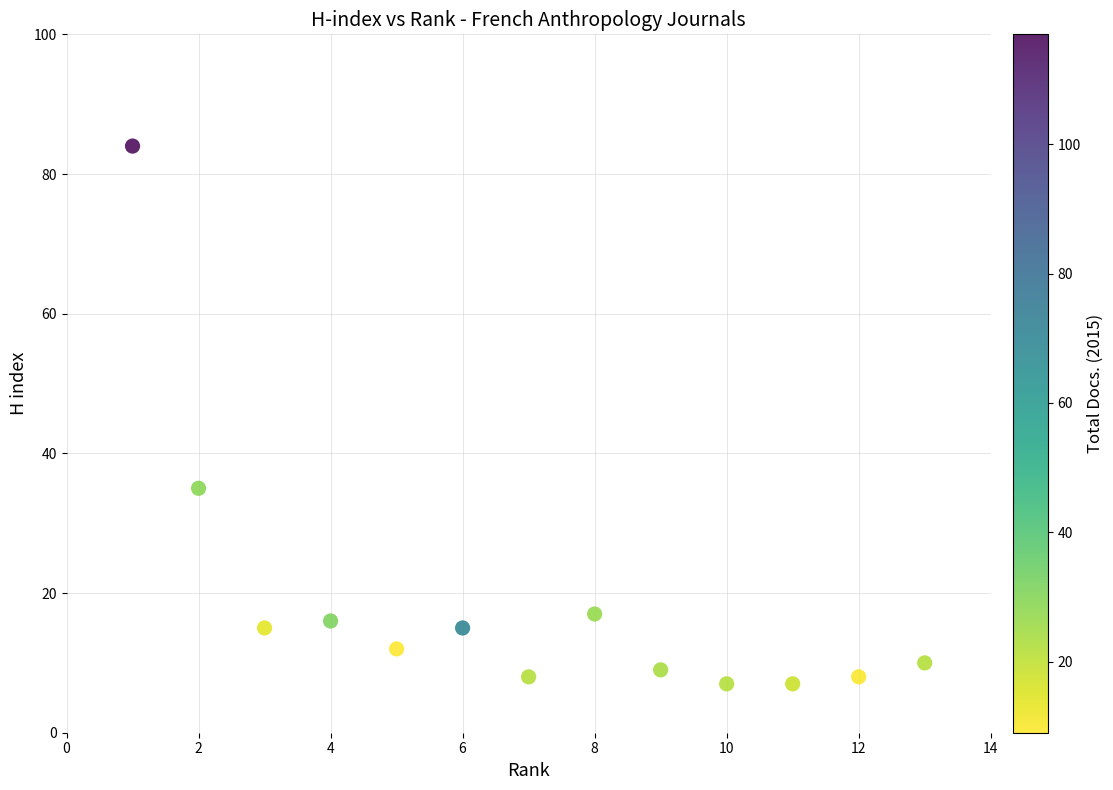

What is the range of X values (max minus min)?

12